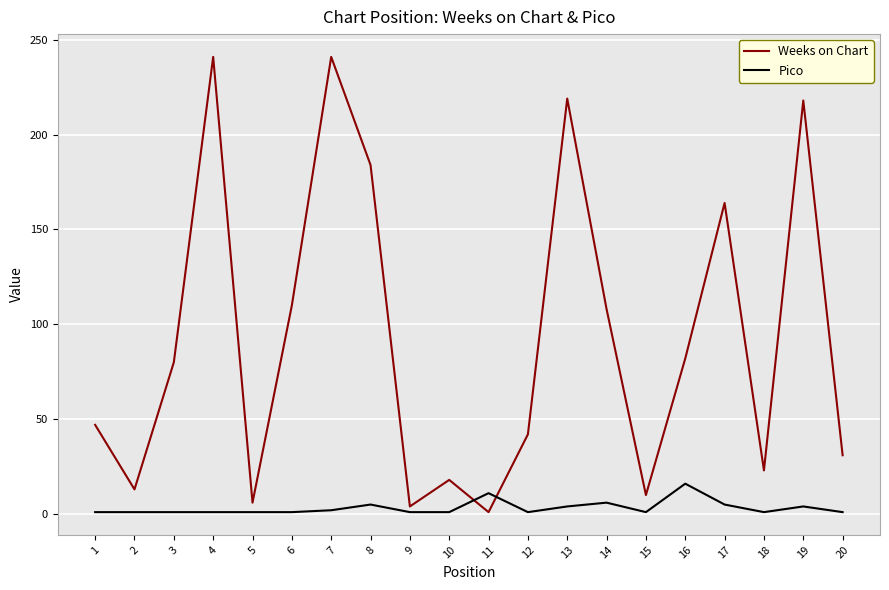

What are all the series names shown in the legend?

Weeks on Chart, Pico